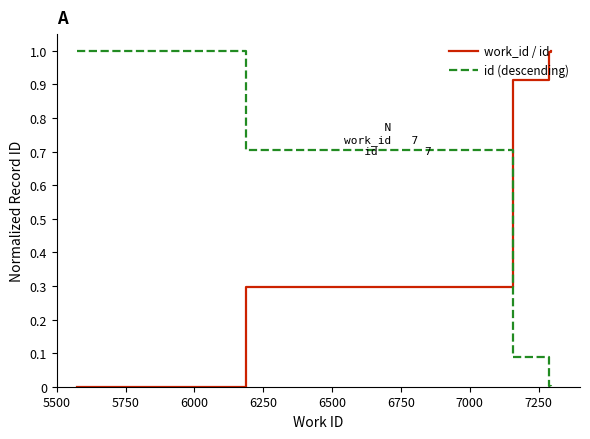

What is the difference between the maximum and minimum values in the id (descending) series?

1.0